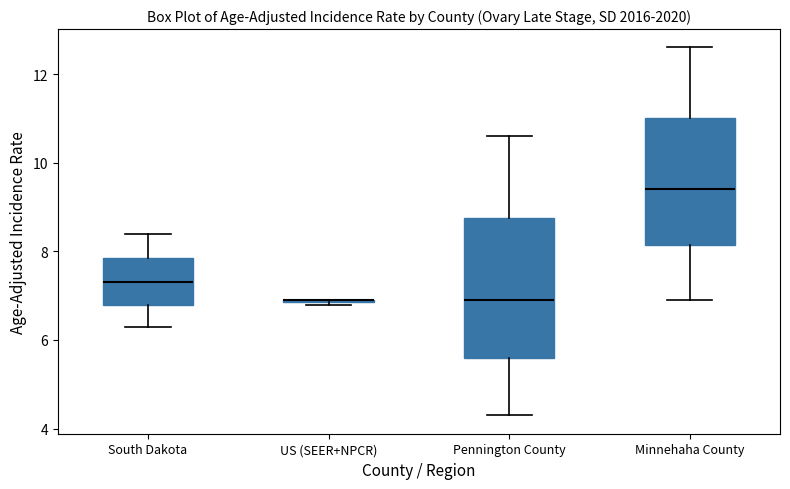

Reading left to right, transcribe this box plot: for each box, give where its median line is, the range the box spans, and where its two whiskers end, as read against the y-axis. The values are not printed on the chart, so give them approximately, as read against the axis.

South Dakota: median 7.4, box 6.8 to 7.8, whiskers 6.4 to 8.4
US (SEER+NPCR): box collapsed to a line at 7.0, whiskers 6.8 to 7.0
Pennington County: median 7.0, box 5.6 to 8.8, whiskers 4.4 to 10.6
Minnehaha County: median 9.4, box 8.2 to 11.0, whiskers 7.0 to 12.6